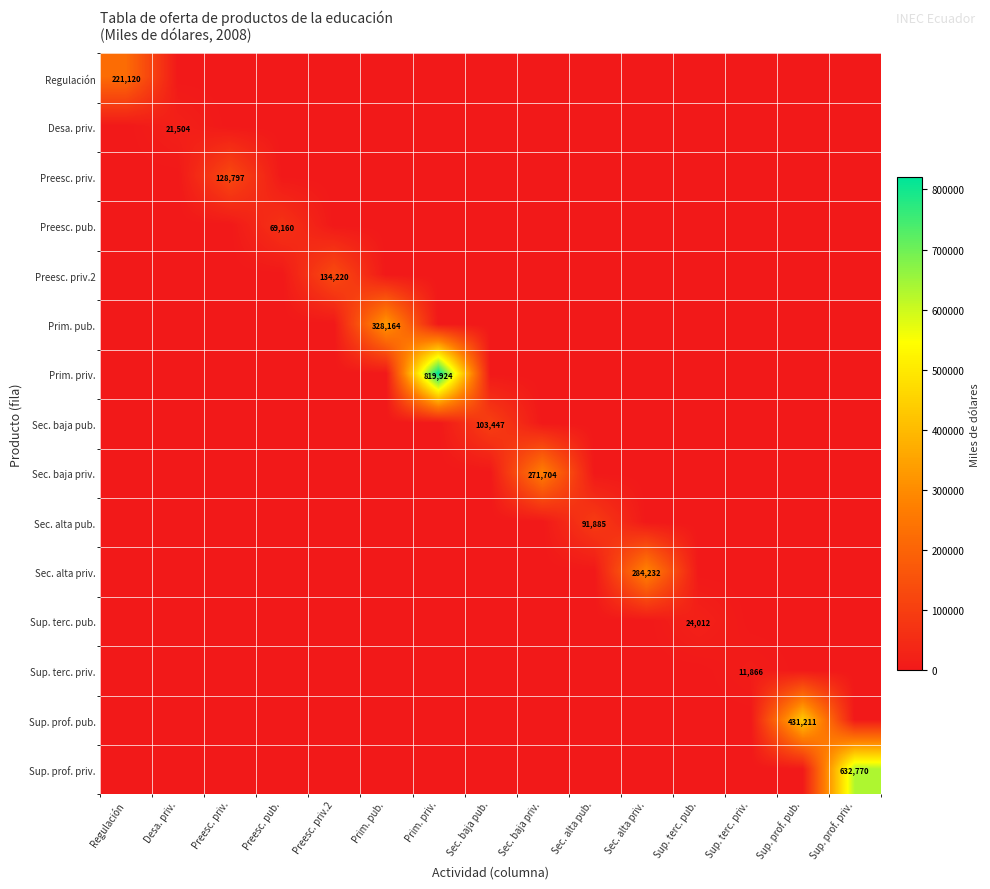

How many data points in Prim. pub. are above 0?

1